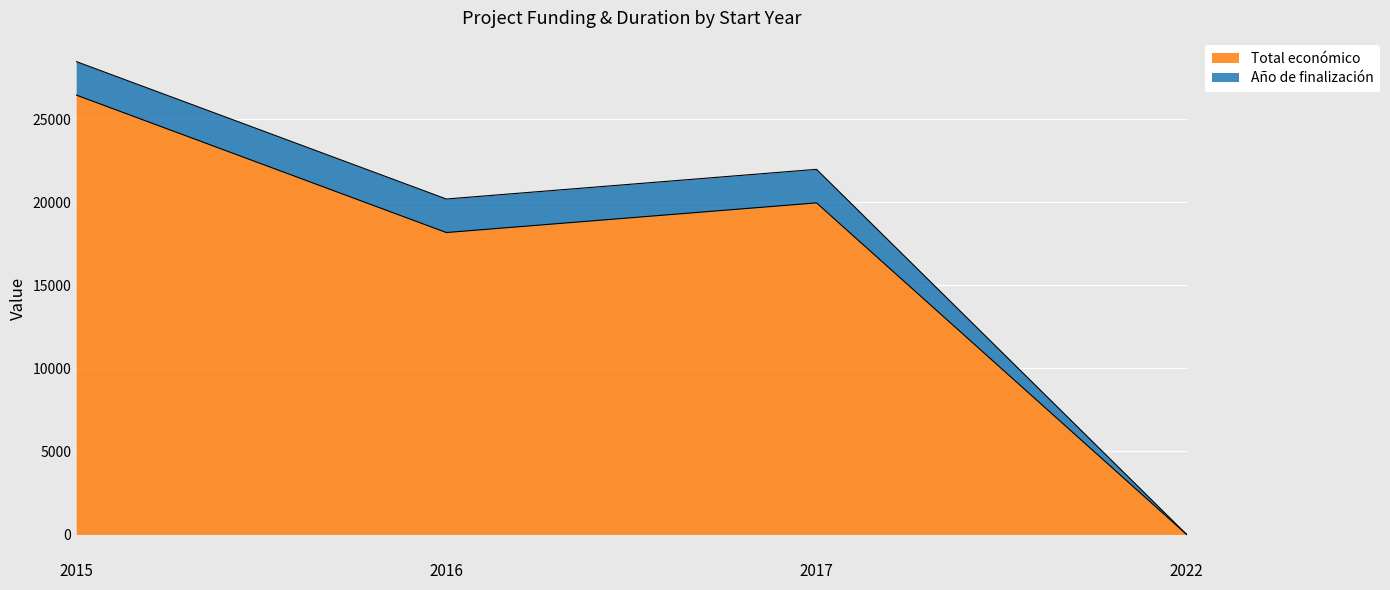

What is the change in value from 2016 to 2022?

-18169